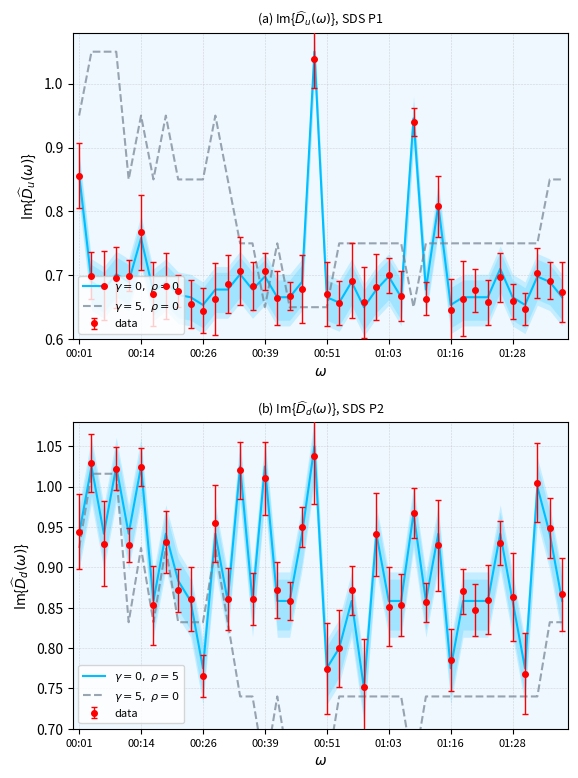

Which category has the lowest value in the $\gamma=5,\ \rho=0$ series?

00:39